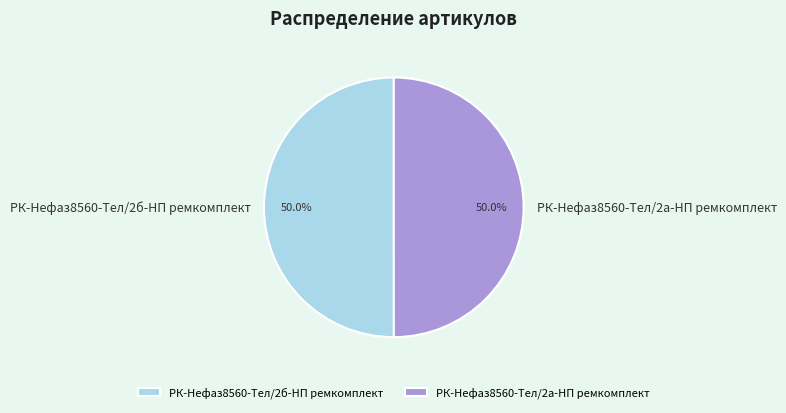

What is the total percentage of РК-Нефаз8560-Тел/2а-НП ремкомплект and РК-Нефаз8560-Тел/2б-НП ремкомплект?

100.0%